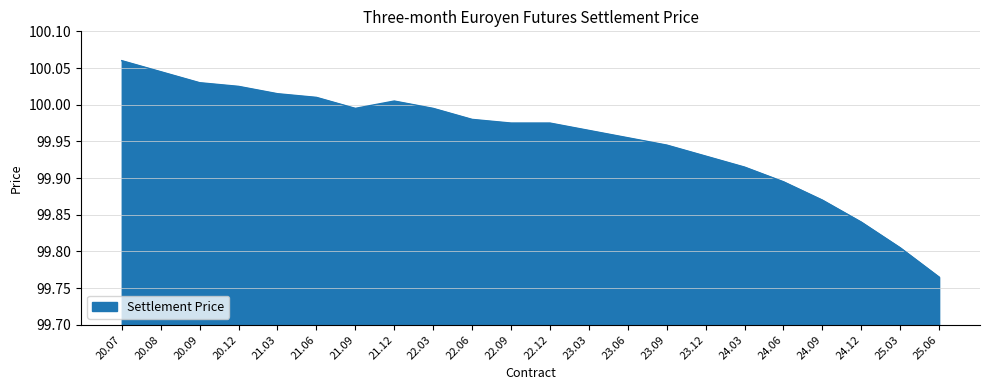

How many lines are shown in the chart?

1